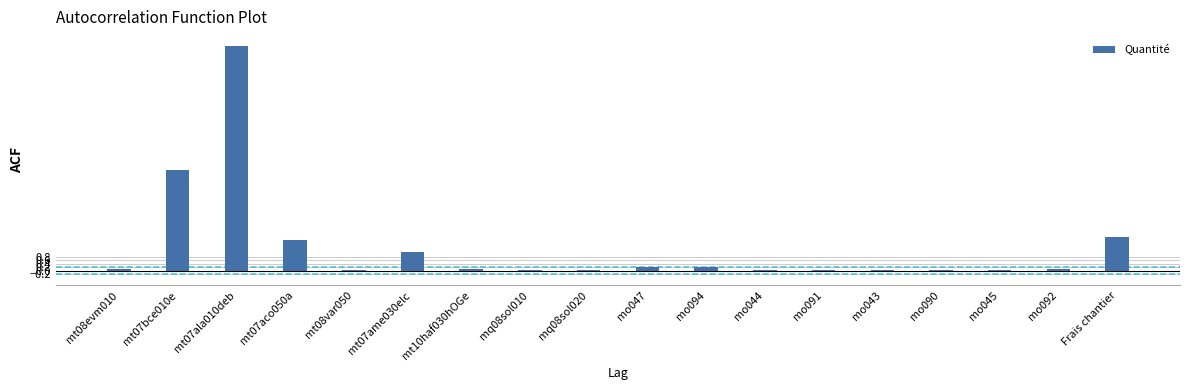

List the labels in order of value, largest first.

mt07ala010deb, mt07bce010e, Frais chantier, mt07aco050a, mt07ame030elc, mo047, mo094, mt08evm010, mo092, mt10haf030hOGe, mo044, mo091, mo043, mo090, mo045, mt08var050, mq08sol020, mq08sol010